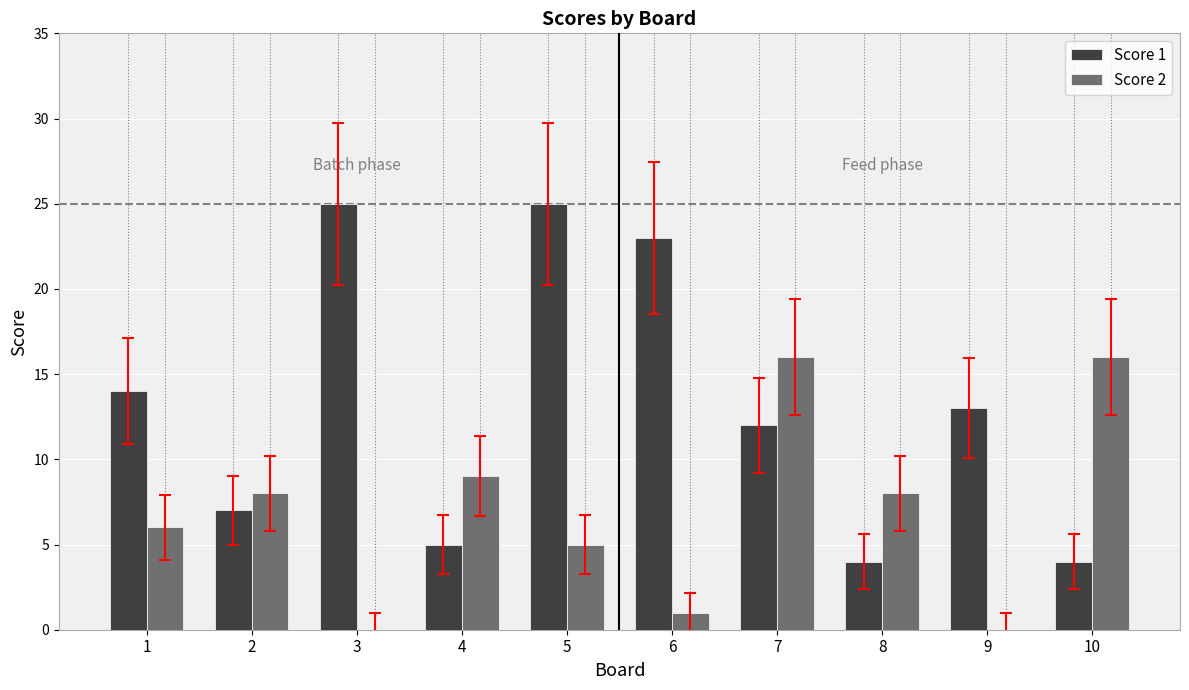

The value of Score 1 at 8 is 4. True or false?

True